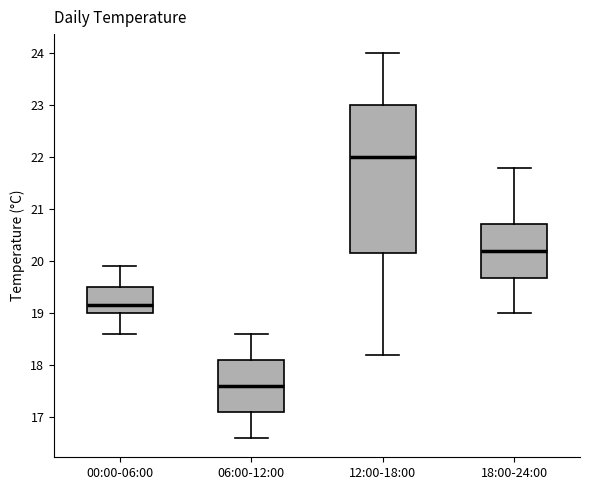

Which box's median line is the highest?

12:00-18:00